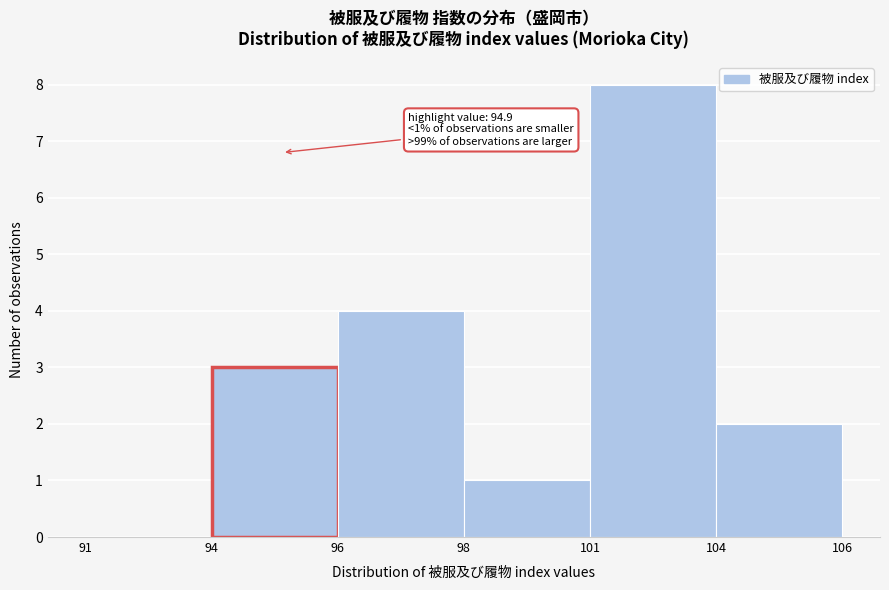

Reading left to right, what are all the values shown in this chart?

91=0	94=3	96=4	98=1	101=8	104=2